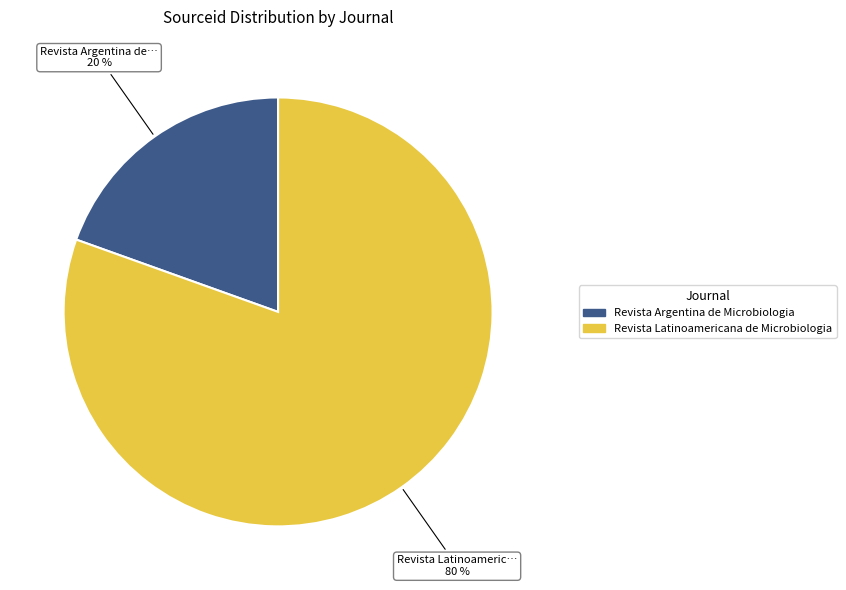

Which category has the smallest portion of the pie?

Revista Argentina de Microbiologia